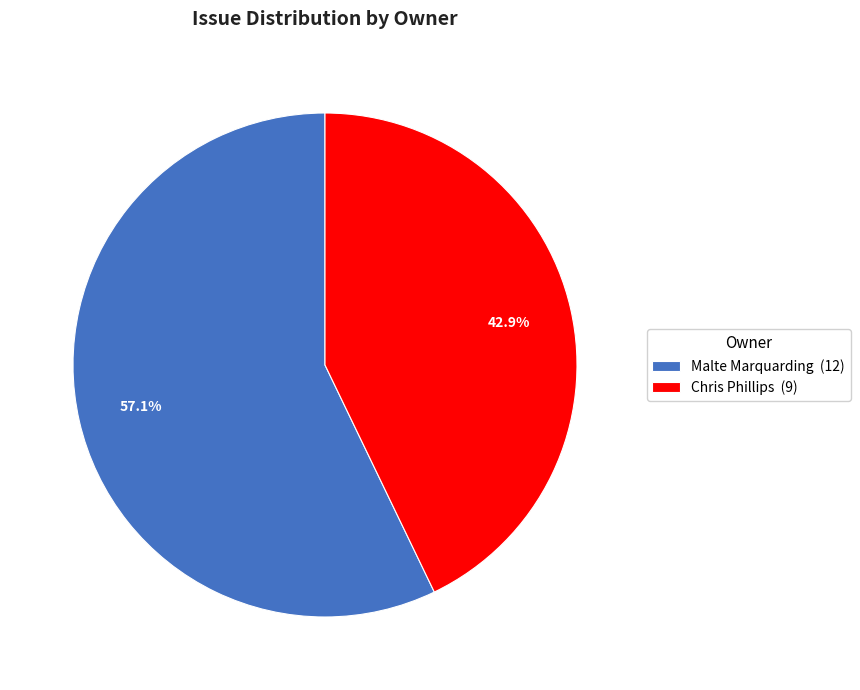

How many segments does this pie chart have?

2